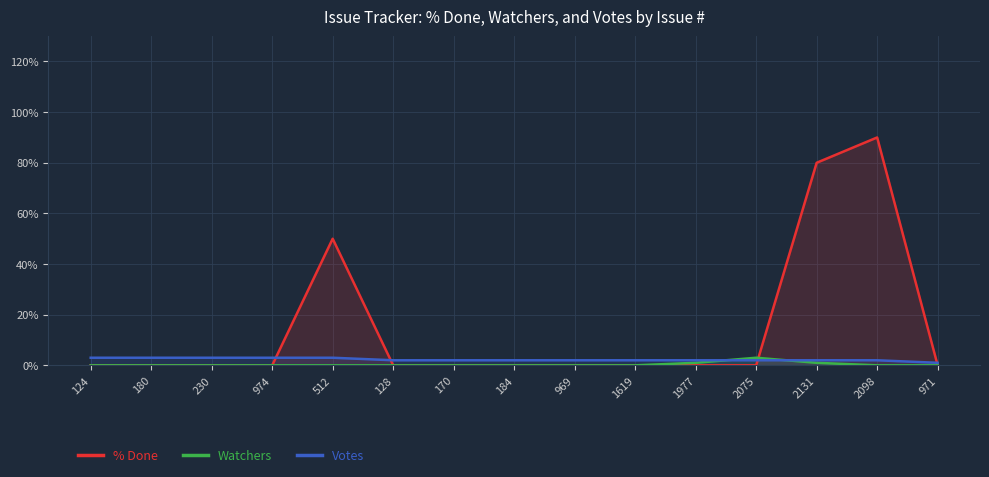

What is the total value across all series at 124?

3